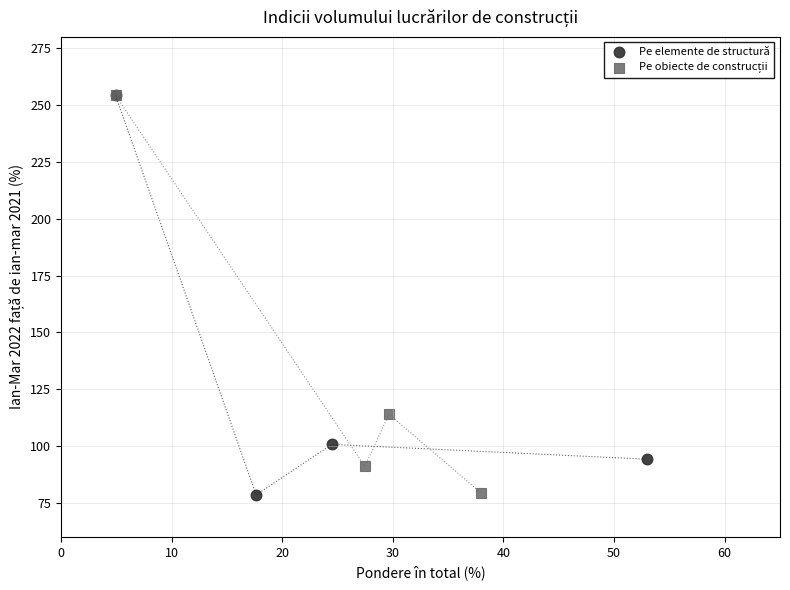

Which series has the largest Y range (max minus min)?

Pe elemente de structură